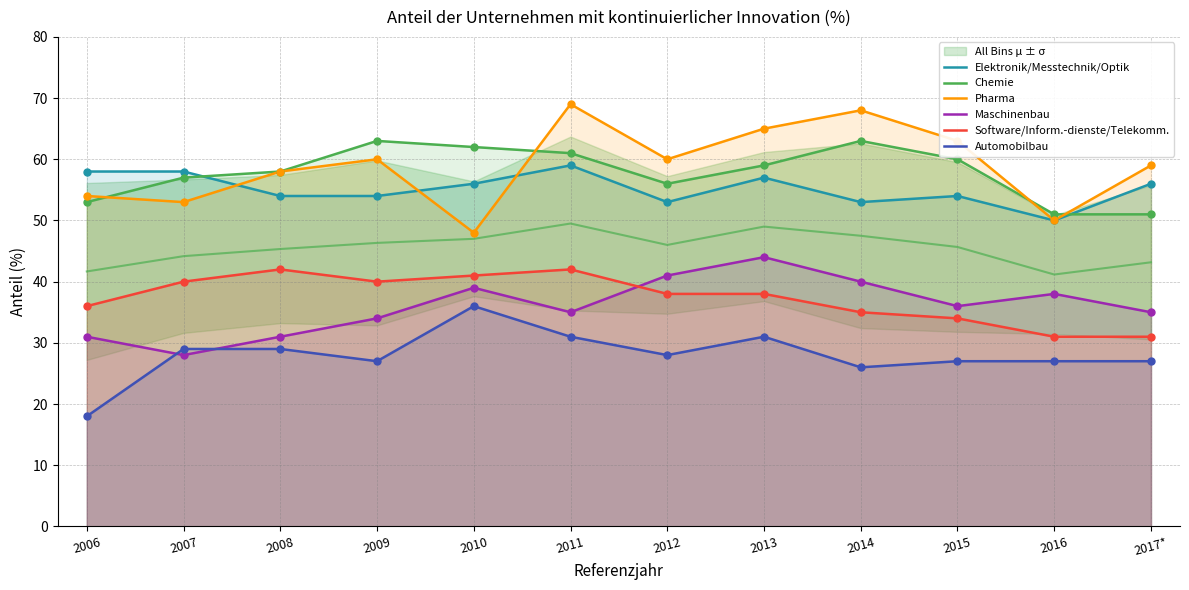

Which series reaches the maximum Y coordinate?

Pharma